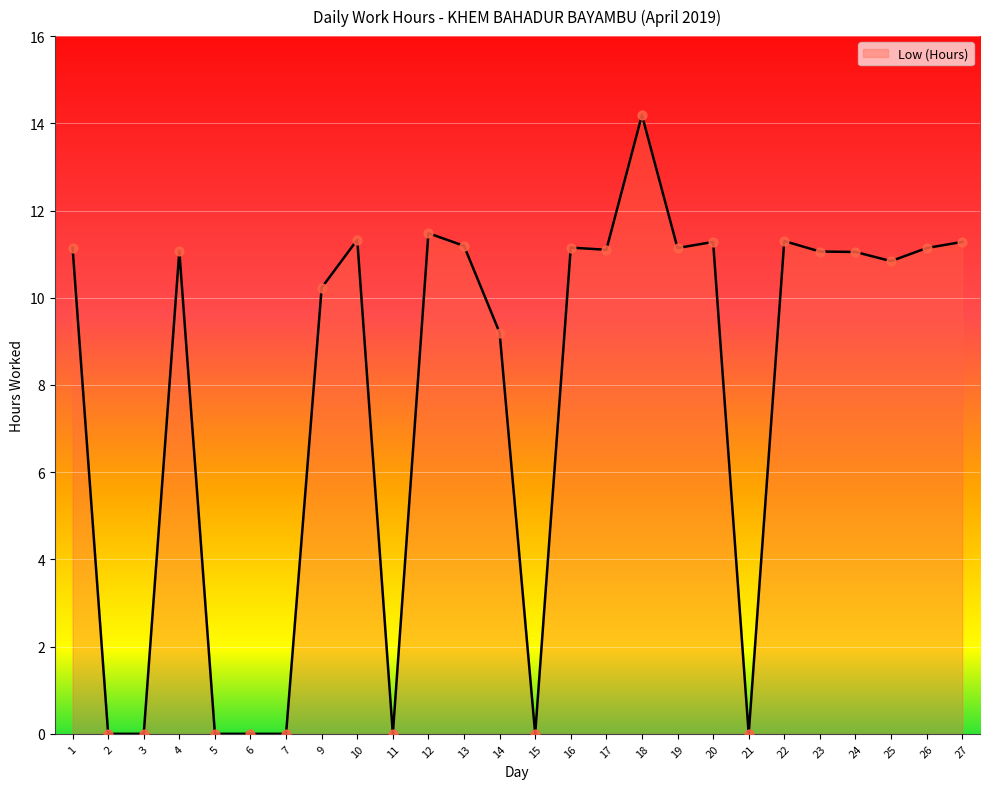

What is the ratio of the value at 4 to the value at 12?

1.0